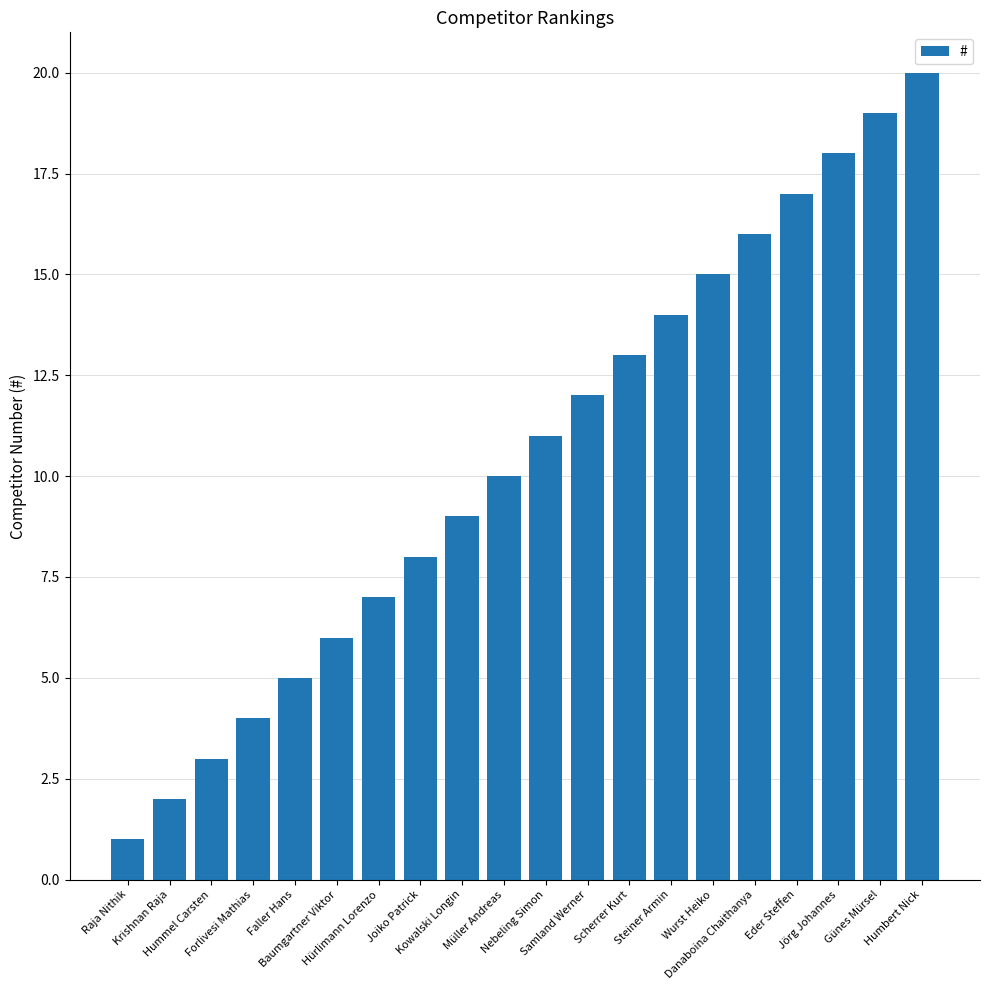

List the labels in order of value, smallest first.

Raja Nithik, Krishnan Raja, Hummel Carsten, Forlivesi Mathias, Faller Hans, Baumgartner Viktor, Hürlimann Lorenzo, Joiko Patrick, Kowalski Longin, Müller Andreas, Nebeling Simon, Samland Werner, Scherrer Kurt, Steiner Armin, Wurst Heiko, Danaboina Chaithanya, Eder Steffen, Jörg Johannes, Günes Mürsel, Humbert Nick